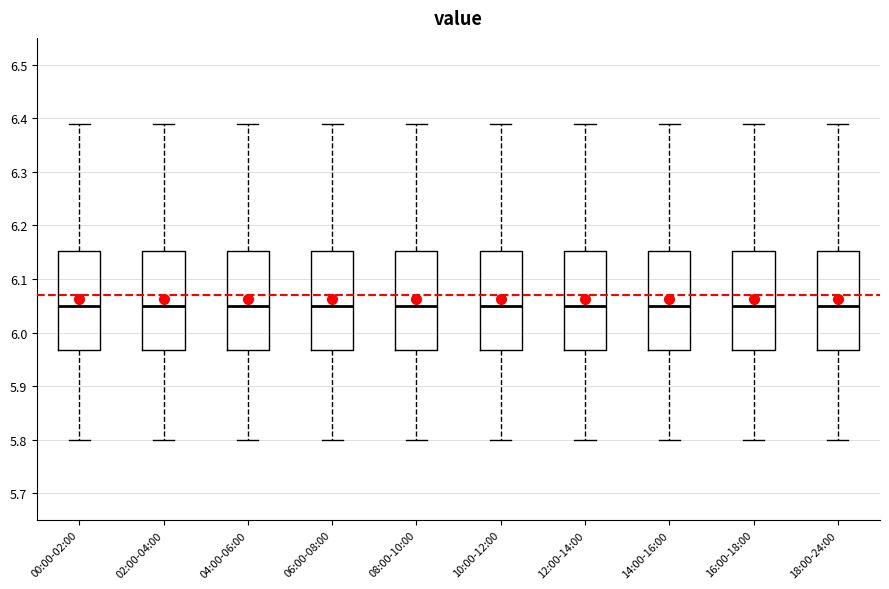

Where does the lower whisker of the box for 12:00-14:00 end on the y-axis? The values are not printed on the chart, so give them approximately, as read against the axis.

5.80